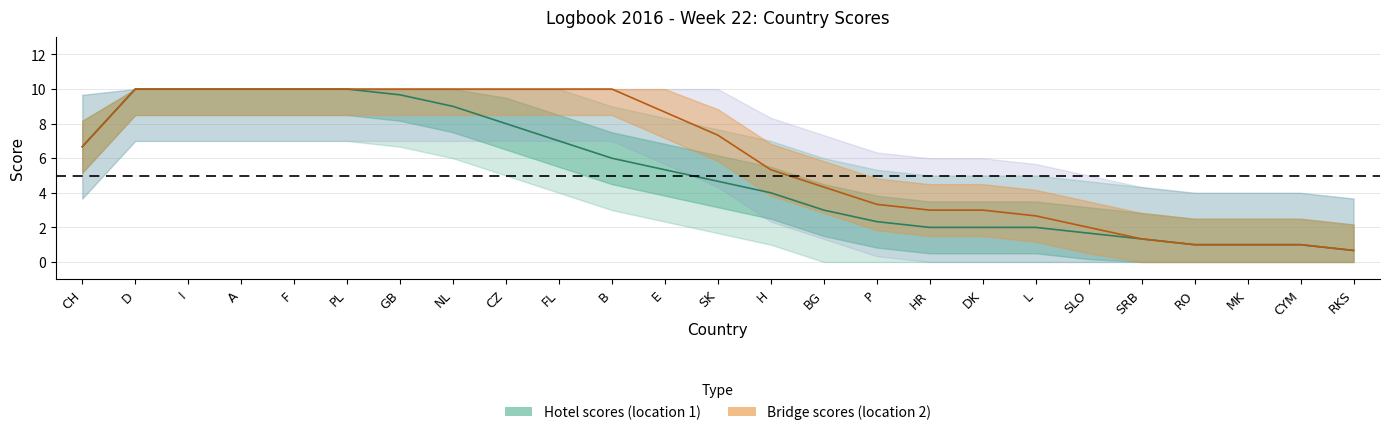

At which category does the chart reach its peak across all series?

D